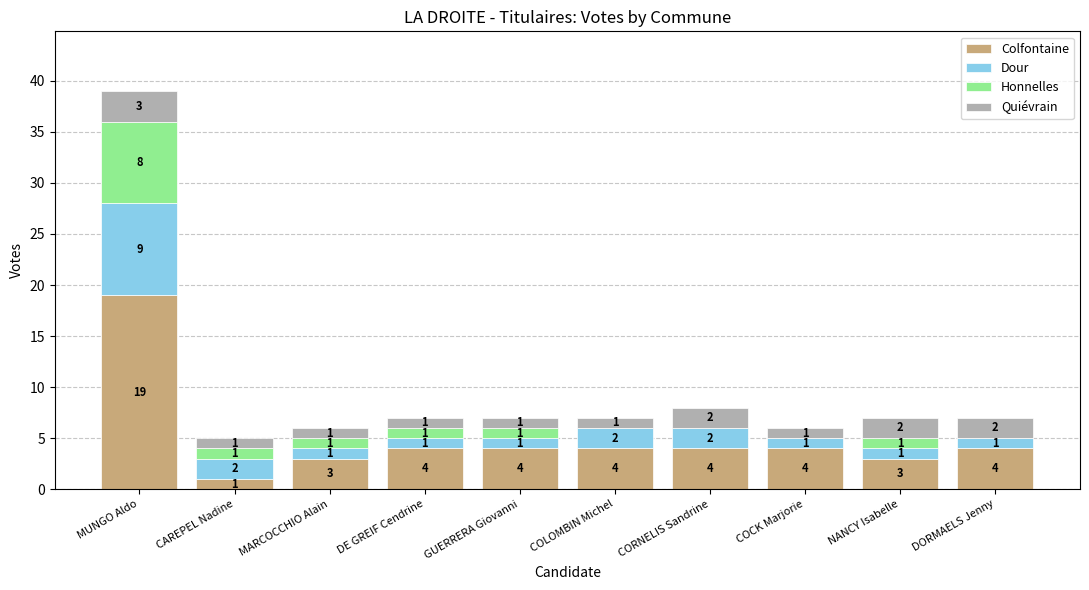

The Colfontaine series shows 4 at COCK Marjorie. True or false?

True